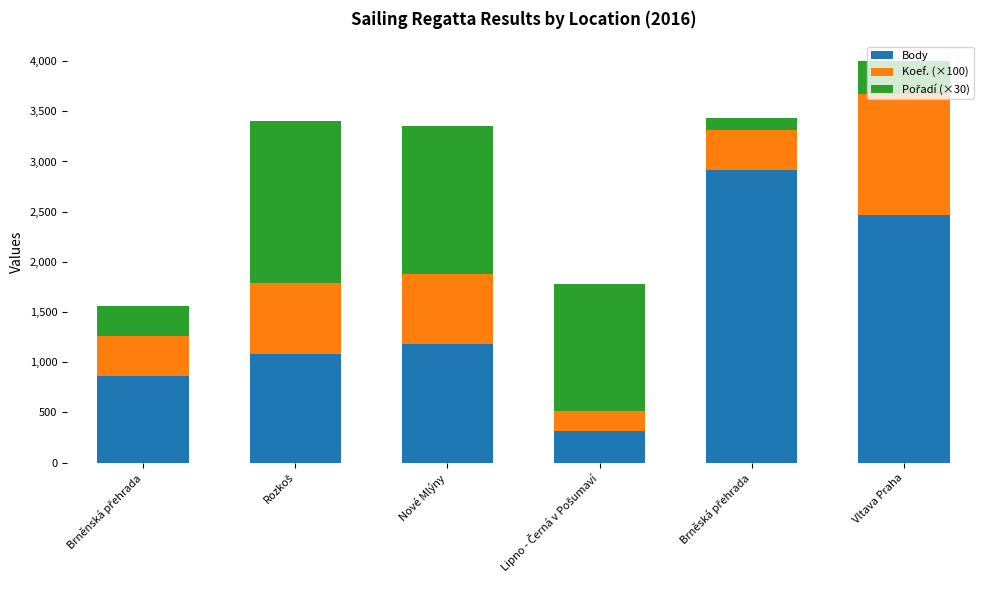

Is it true that Body equals 1179 at Nové Mlýny?

True